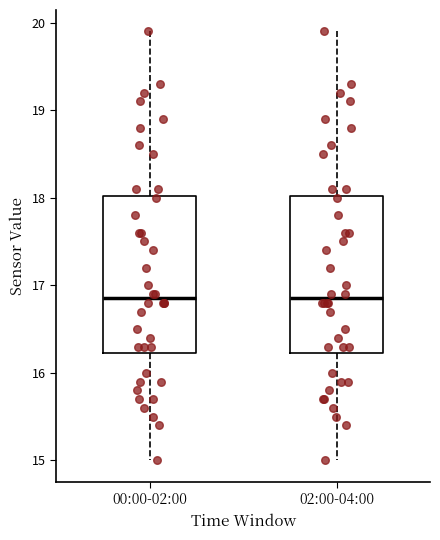

Where does the lower whisker of the box for 02:00-04:00 end on the y-axis? The values are not printed on the chart, so give them approximately, as read against the axis.

15.0